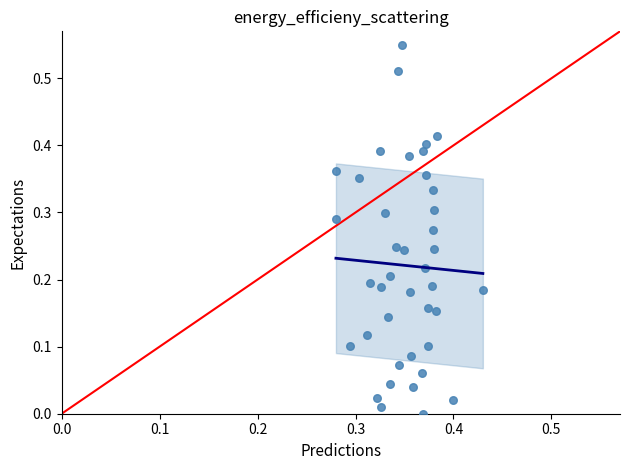

Count the number of points in this scatter plot.

40